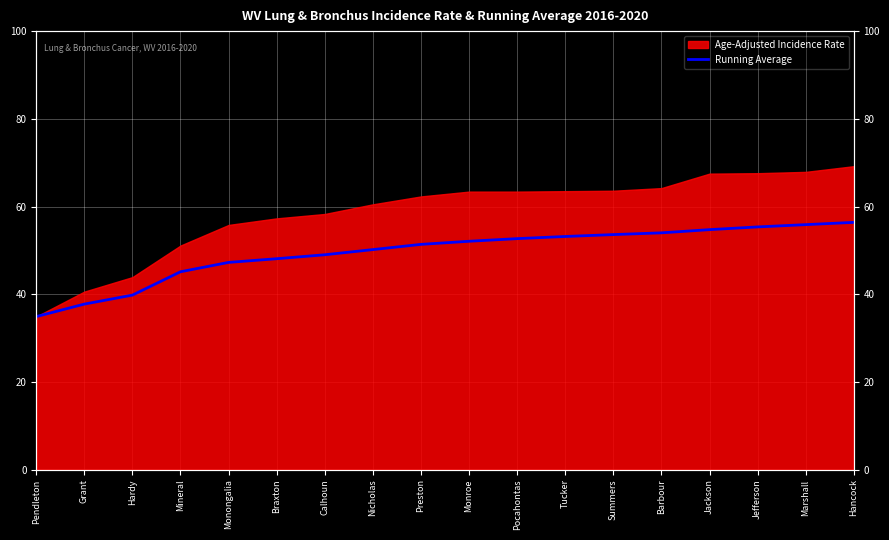

Reading left to right, what are all the values shown in this chart?

Pendleton=34.9	Grant=37.8	Hardy=39.8	Mineral=45.1	Monongalia=47.3	Braxton=48.1	Calhoun=49.0	Nicholas=50.2	Preston=51.4	Monroe=52.1	Pocahontas=52.7	Tucker=53.2	Summers=53.6	Barbour=54.0	Jackson=54.7	Jefferson=55.4	Marshall=55.9	Hancock=56.4